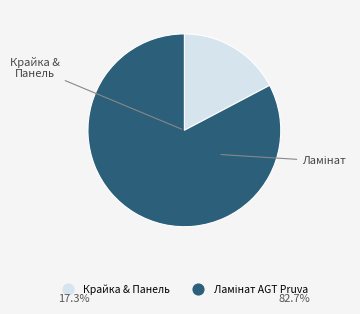

Is there a majority slice in this chart?

Yes